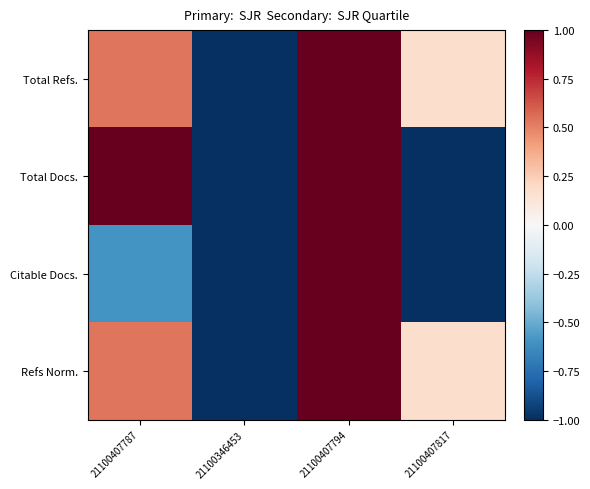

At which category is the sum across all series the highest?

21100407794